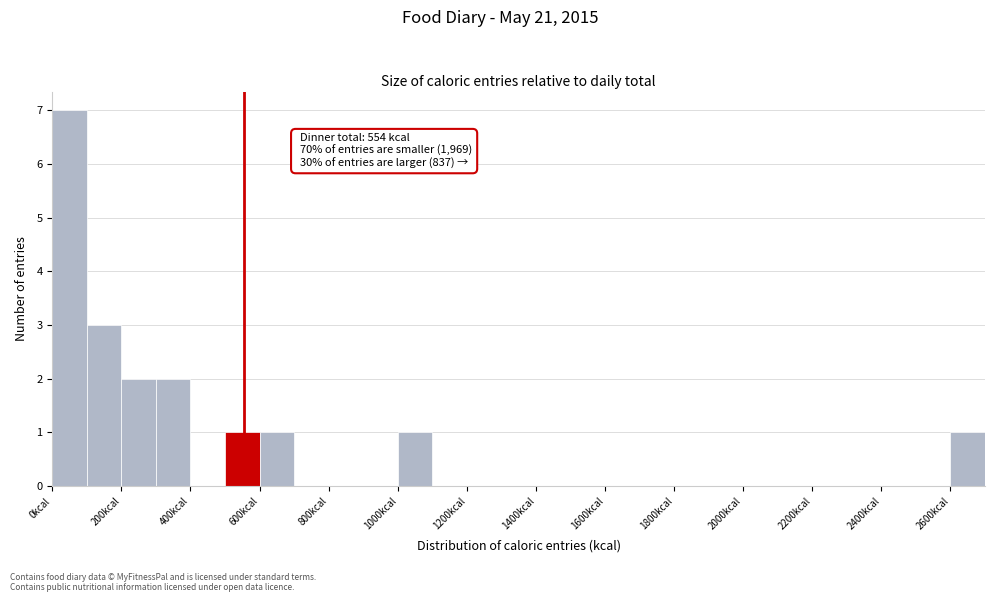

Which range on the x-axis has the tallest bar?

0 to 100